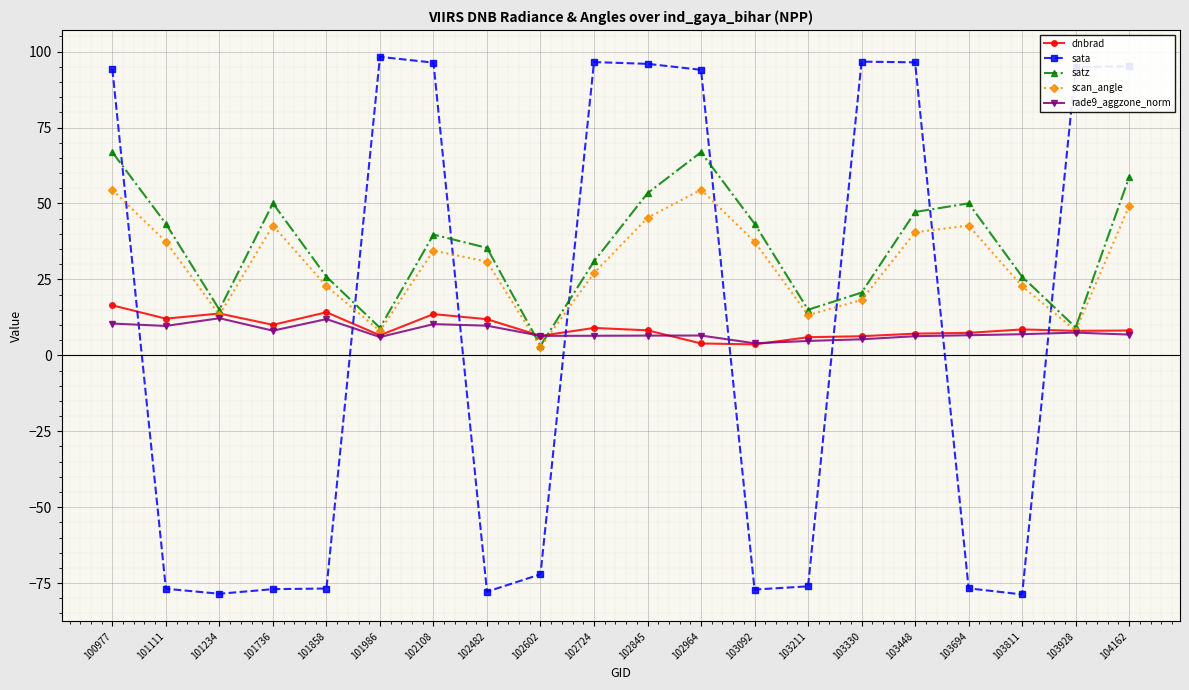

What is the spread (max minus min) of values at 102108?

86.1